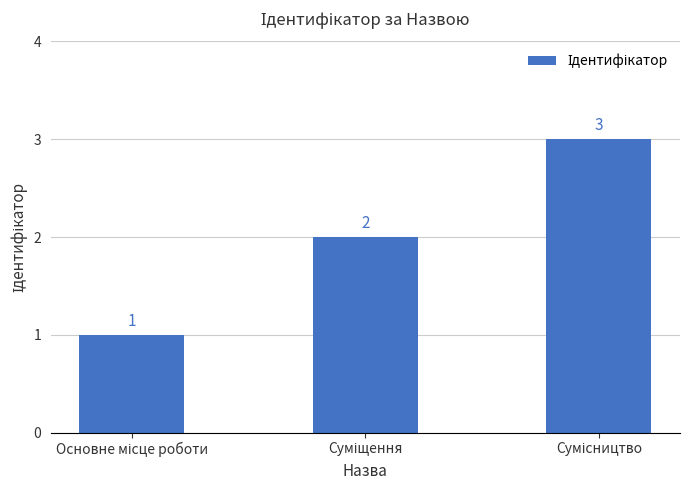

Are the bars grouped side by side (vs. stacked)?

No